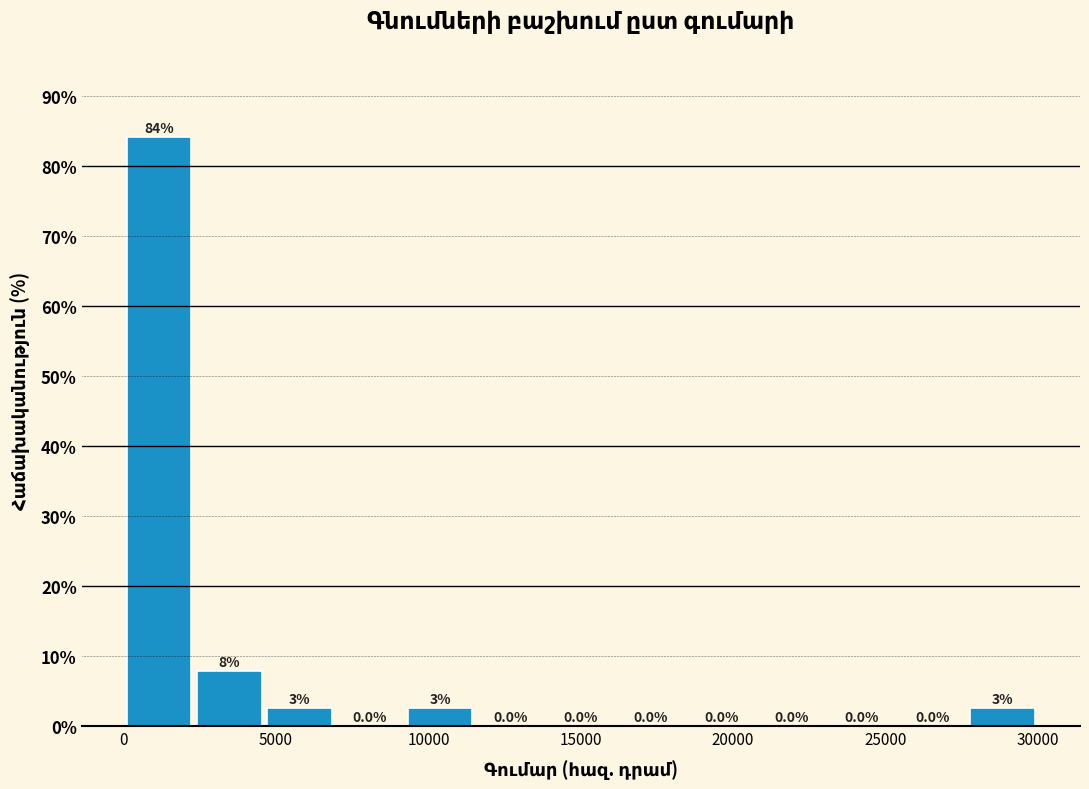

Which range on the x-axis has the tallest bar?

0 to 2500